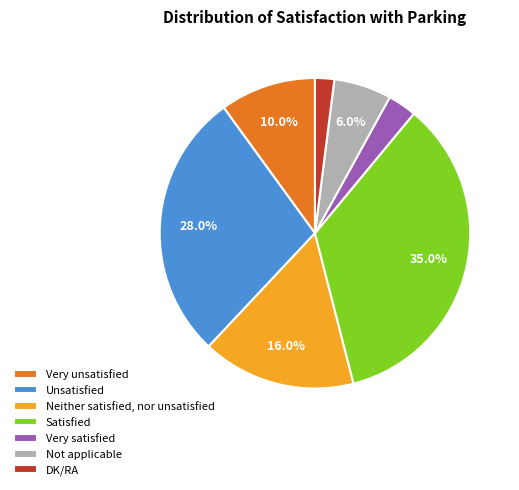

To the nearest percent, what percentage of the pie is Unsatisfied?

28%